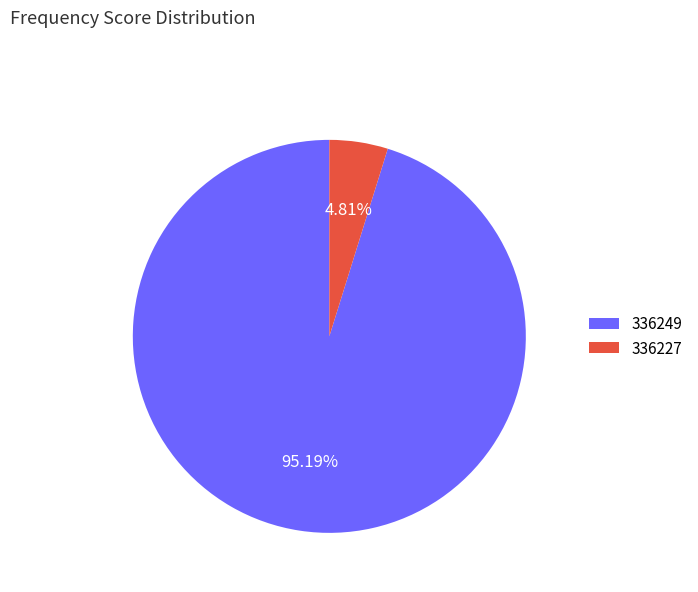

To the nearest percent, what is the difference between the largest and smallest slice percentages?

90%